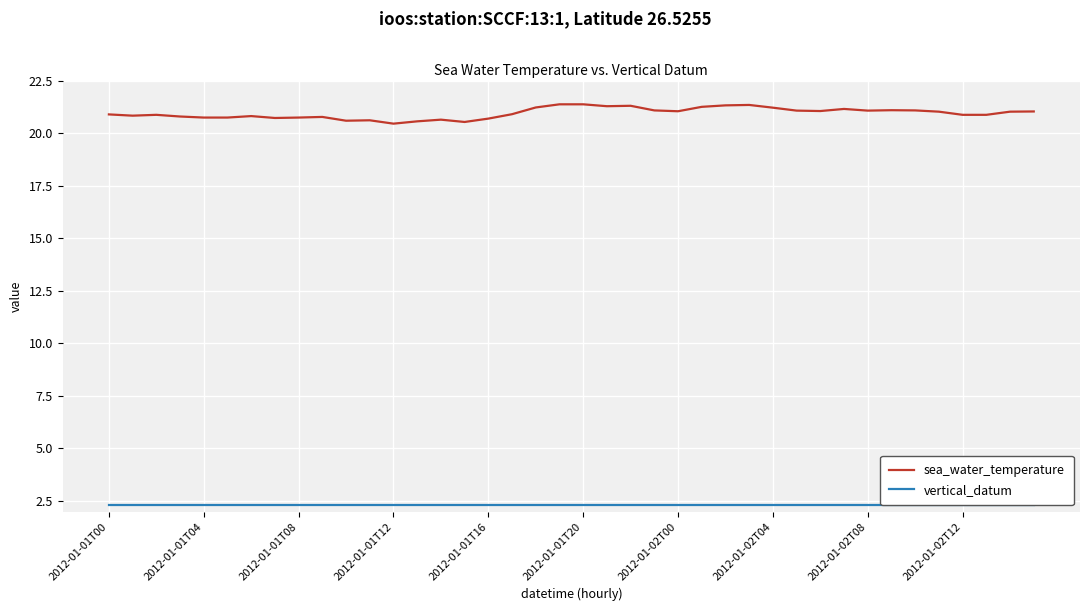

Is it true that sea_water_temperature equals 9.9 at 2012-01-02T12?

False